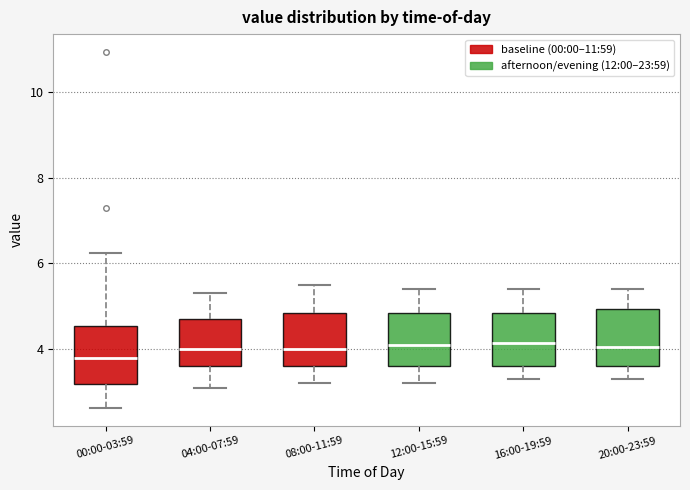

Where is the lower edge of the box for 08:00-11:59 on the y-axis? The values are not printed on the chart, so give them approximately, as read against the axis.

3.6